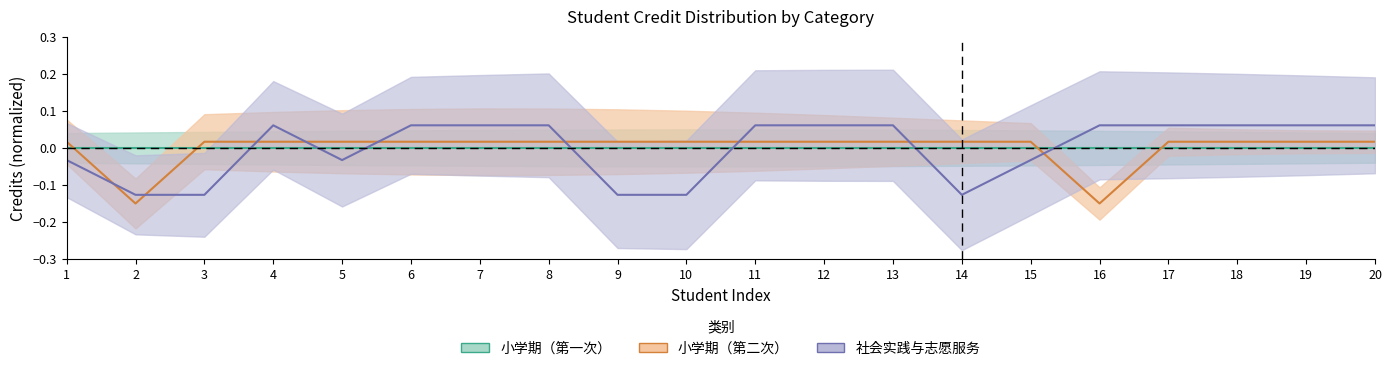

At which label does 社会实践与志愿服务 reach its peak?

4